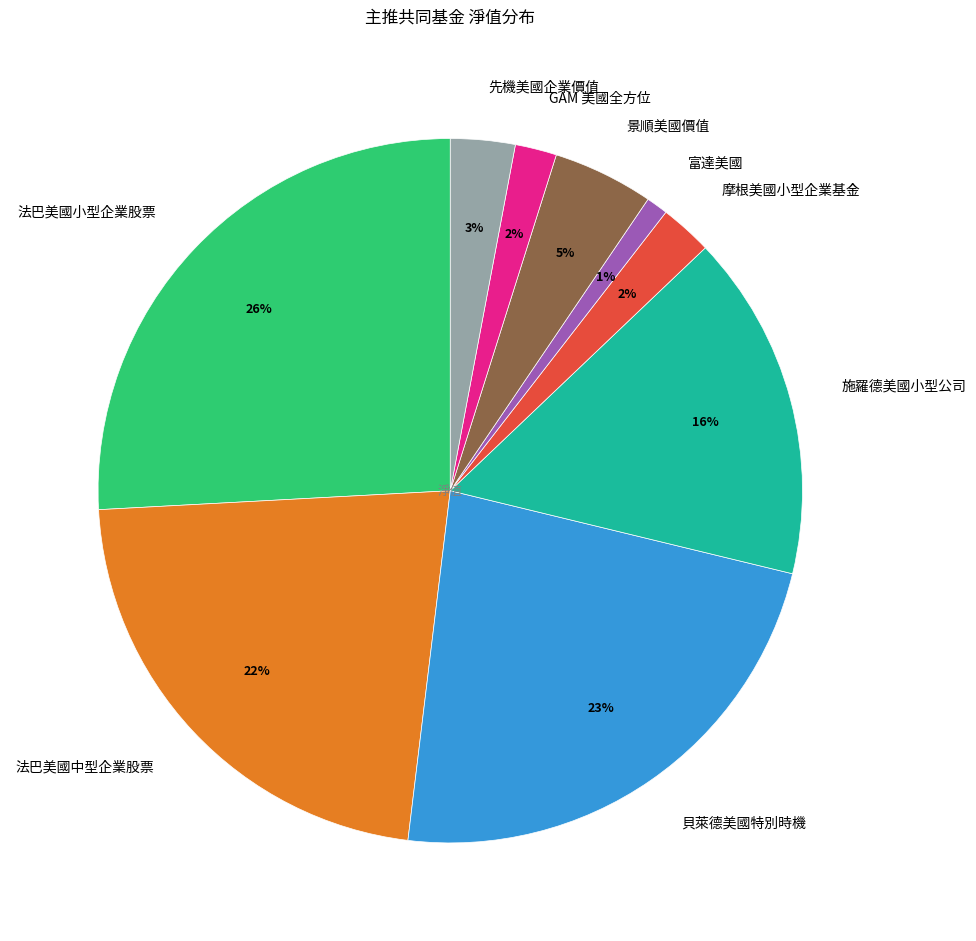

What is the ratio of the value at 法巴美國中型企業股票 to the value at 貝萊德美國特別時機?

1.0